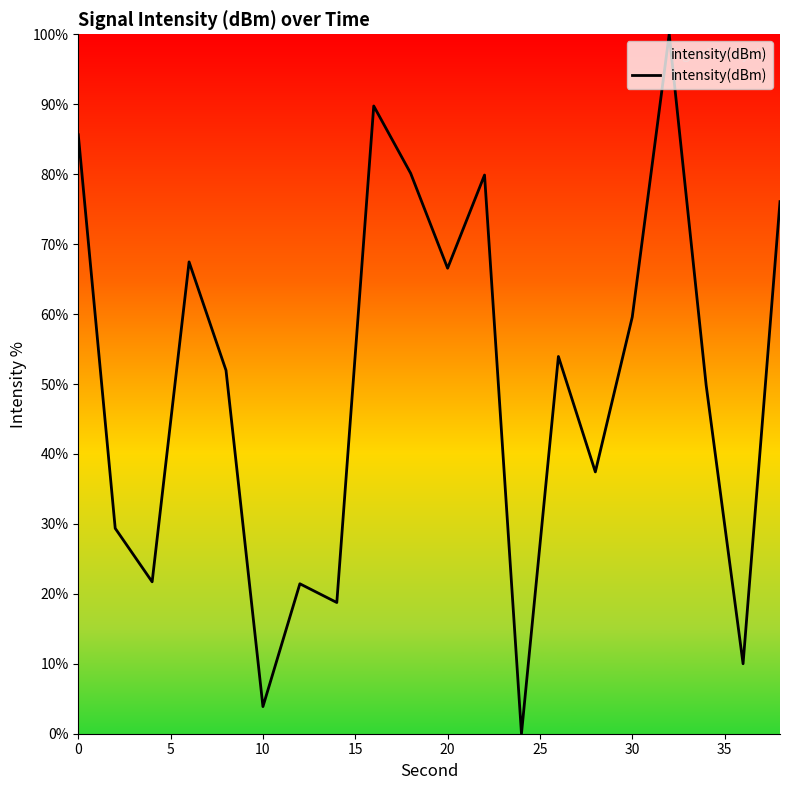

What is the maximum value shown in the chart?

100.0